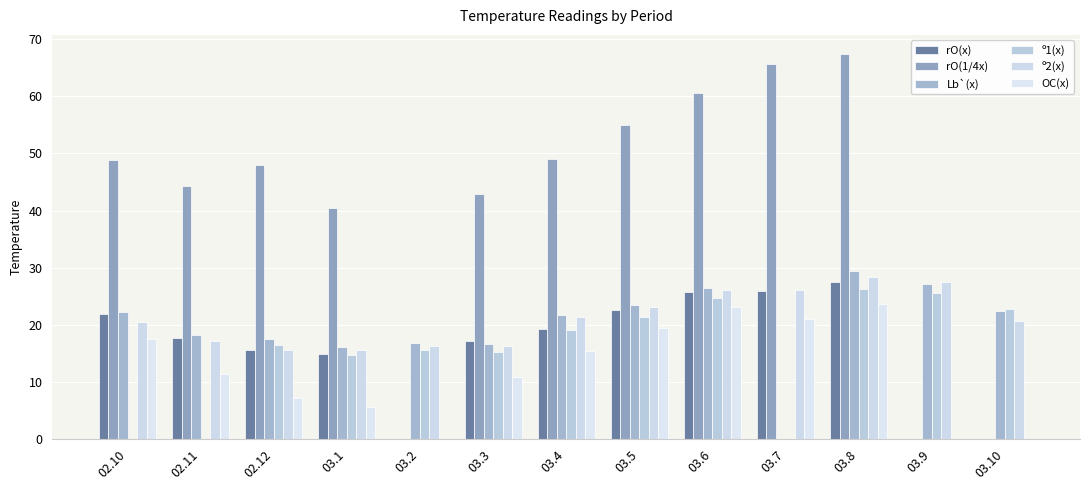

Which category has the lowest value in the Lb`(x) series?

03.7